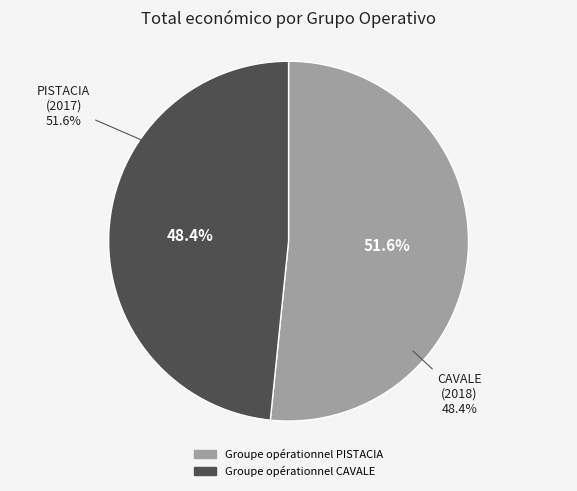

Rank the categories by value from highest to lowest.

Groupe opérationnel PISTACIA, Groupe opérationnel CAVALE